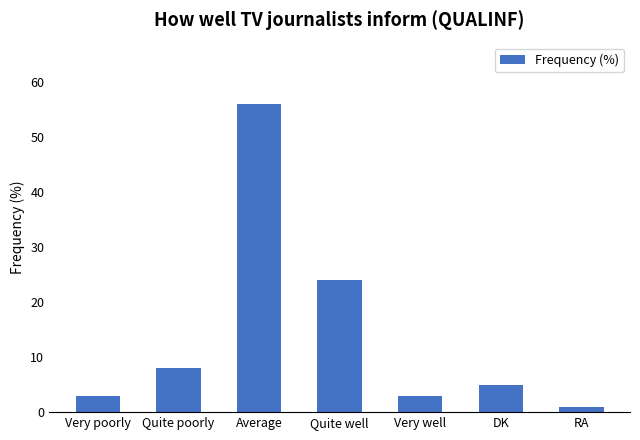

Which category has the highest value across all series?

Average